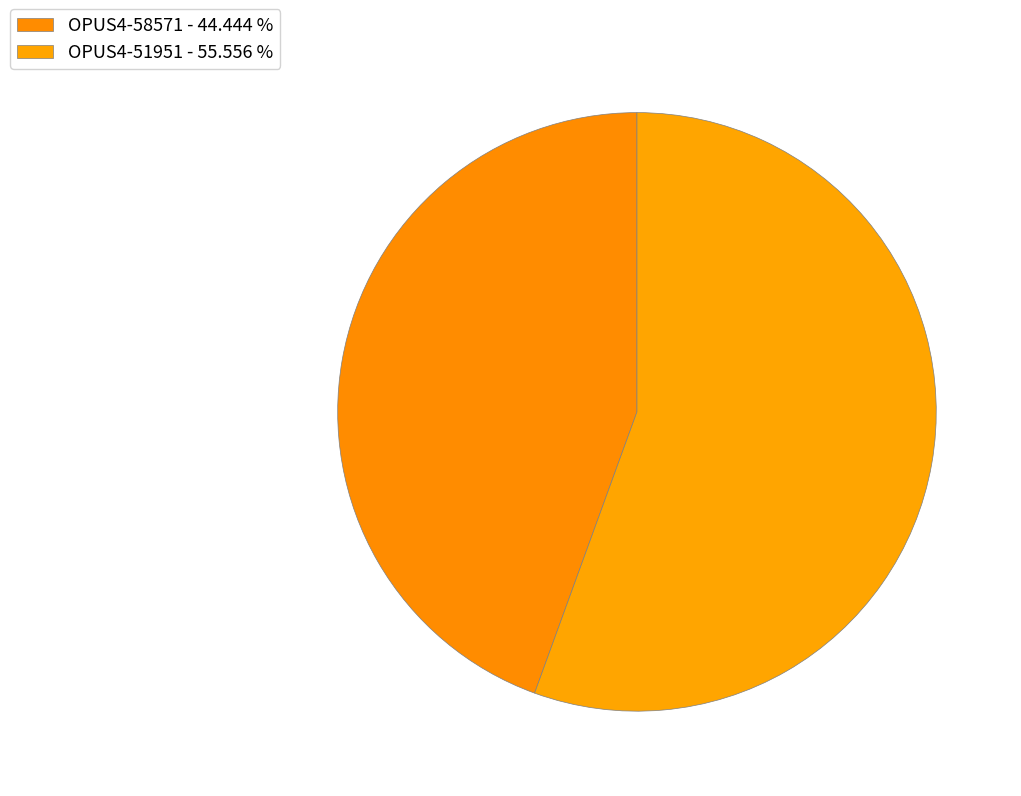

Which slice is the smallest?

OPUS4-58571